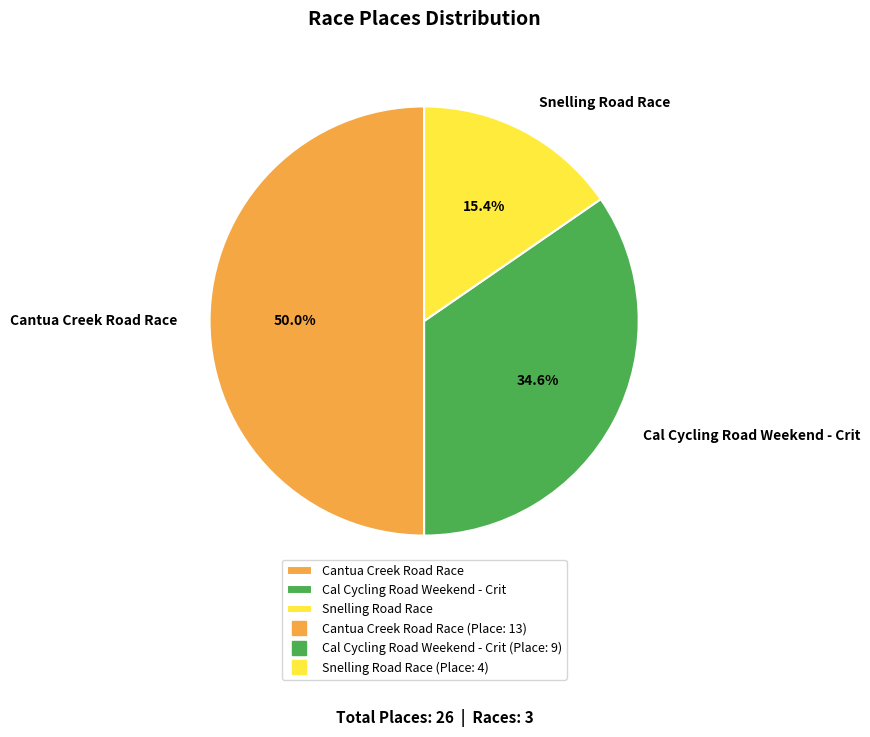

The Cal Cycling Road Weekend - Crit slice represents 25% of the pie. True or false?

False